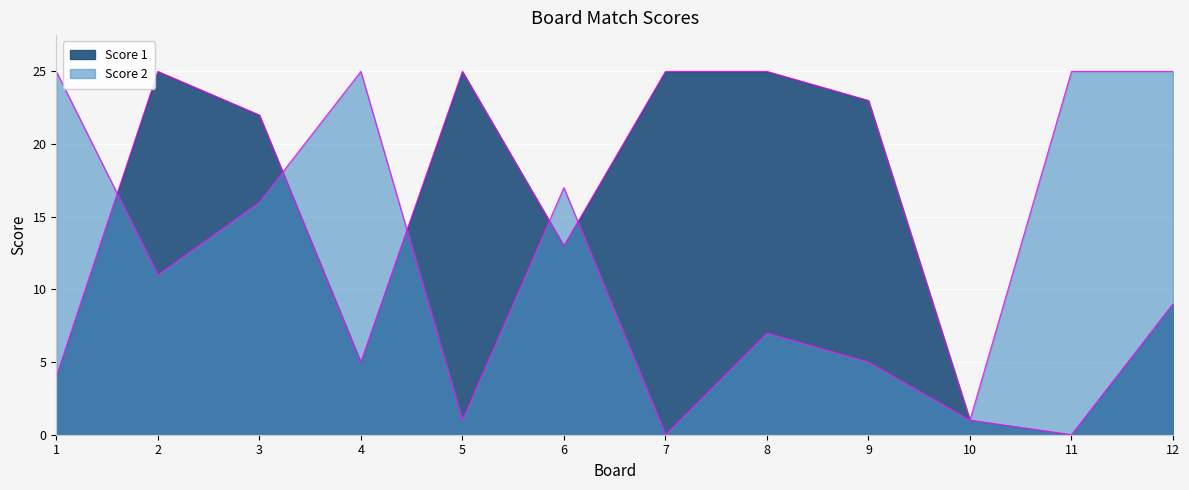

What is the spread (max minus min) of values at 1?

21